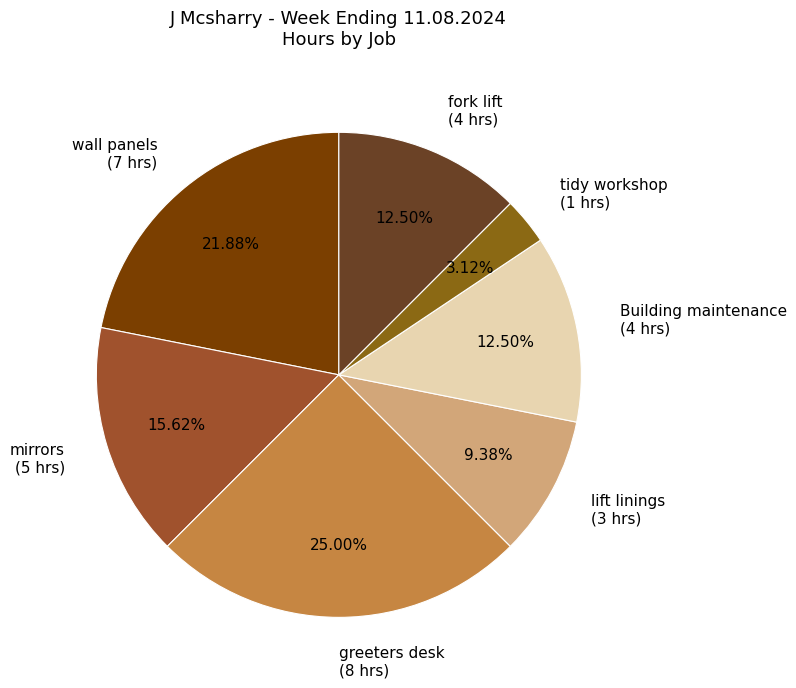

Does any single category account for the majority?

No